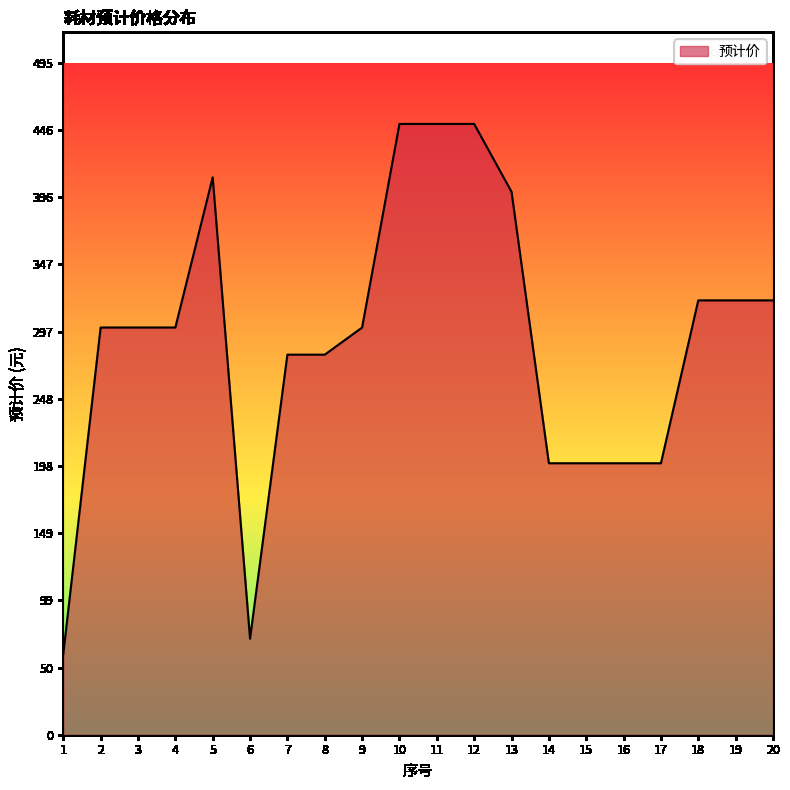

What is the approximate value at 4?

300.0